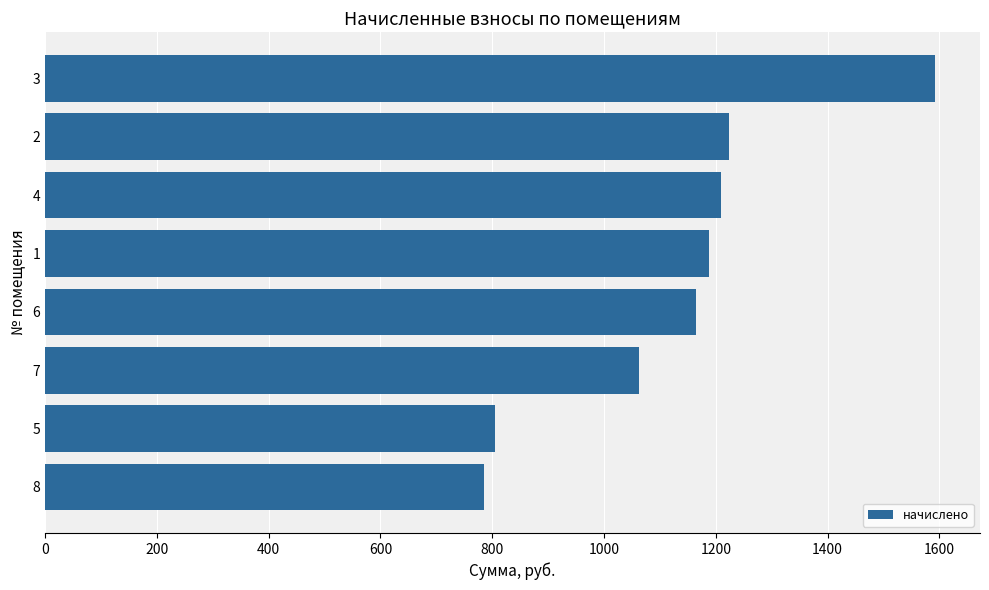

What is the sum of all values?

9030.4